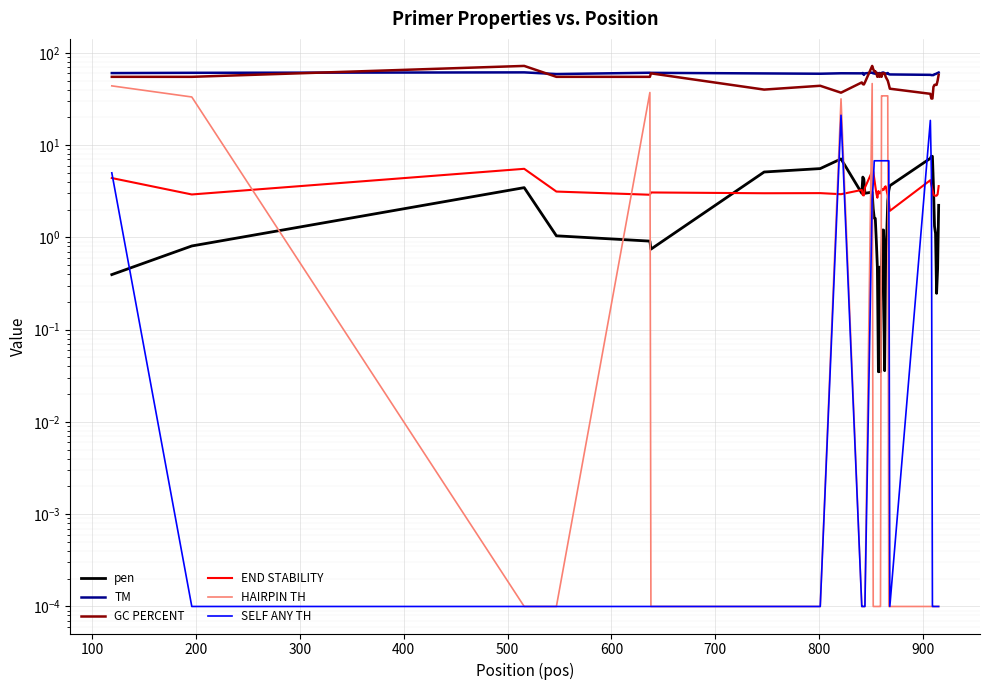

Which series has the widest spread of values?

HAIRPIN TH